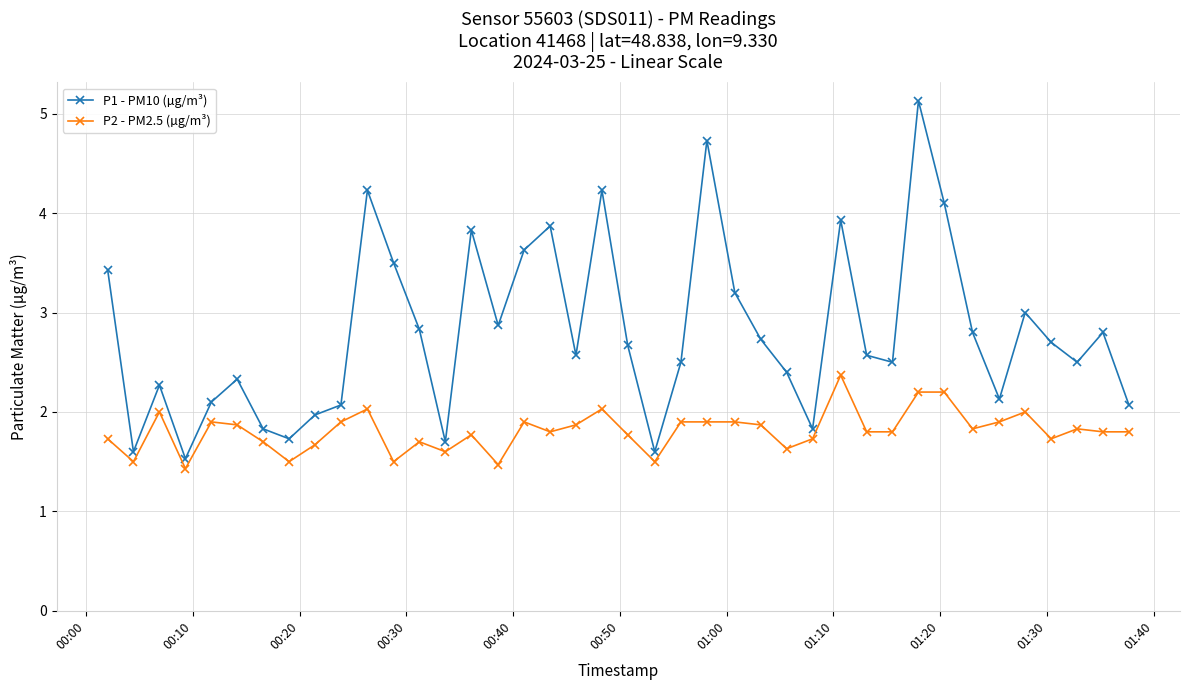

What is the value of the P2 - PM2.5 (µg/m³) point at the 18th from the left?

1.8